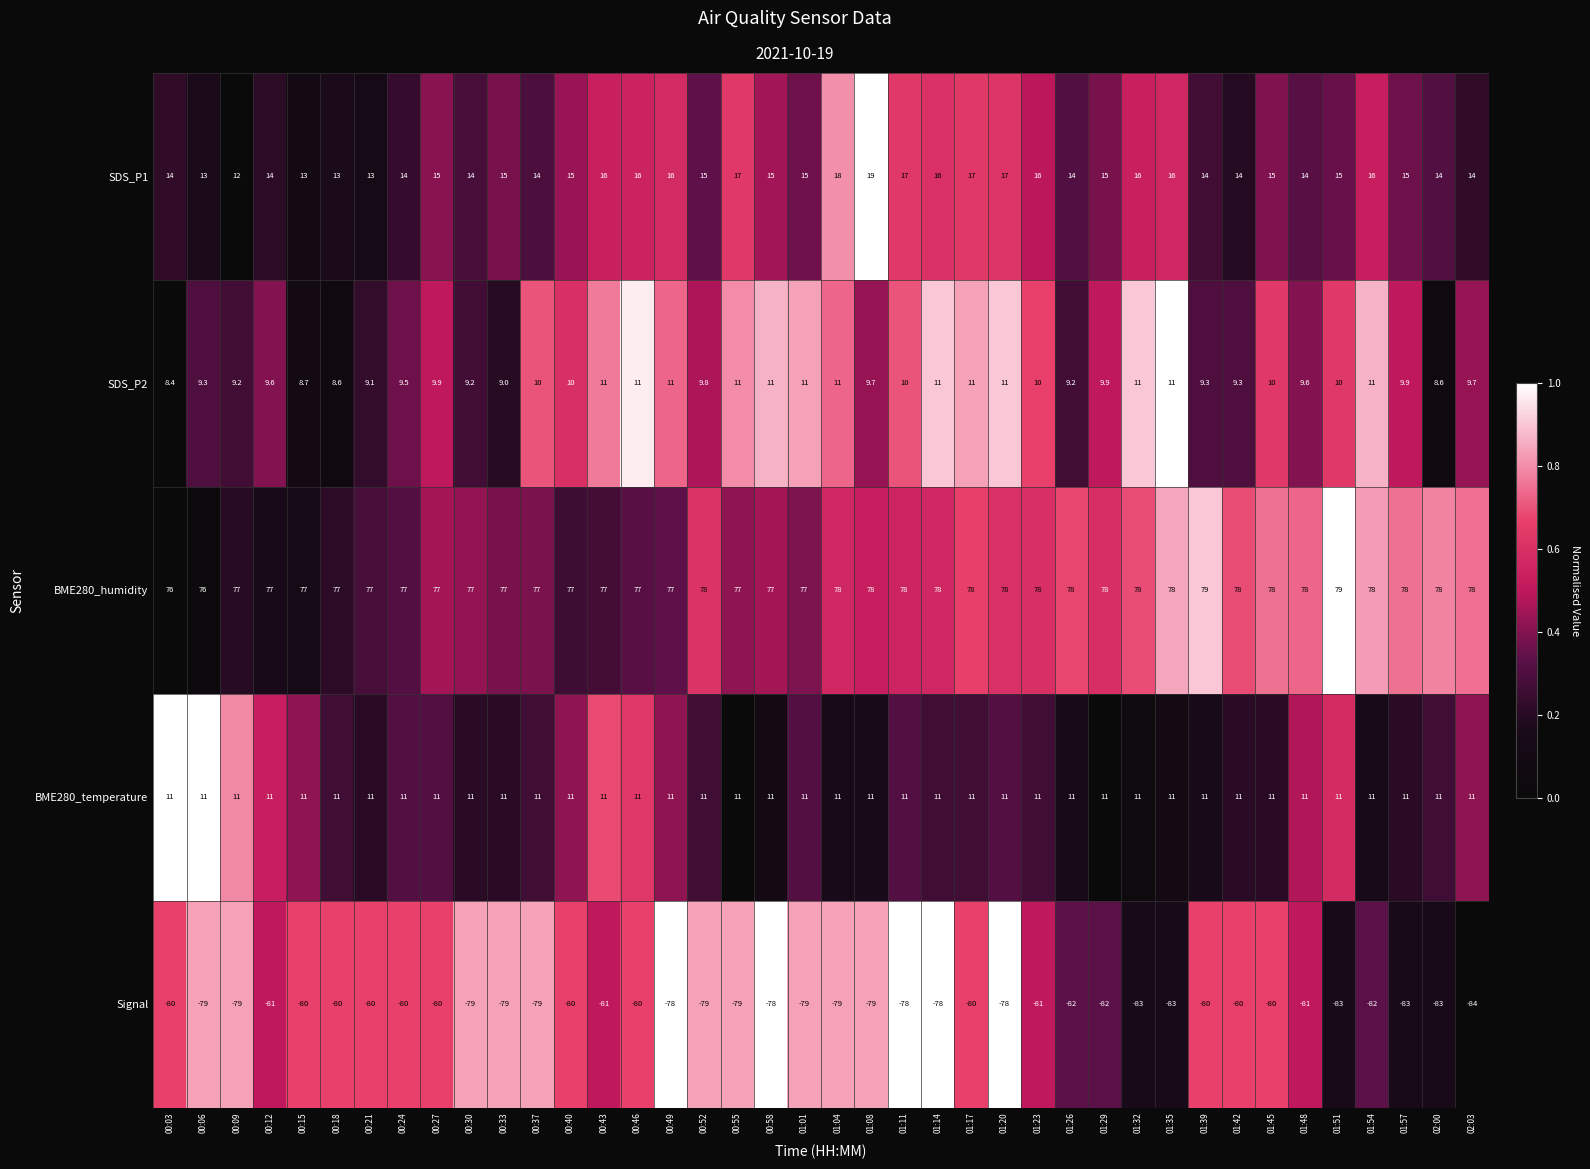

What is the sum of all BME280_temperature values?

440.0